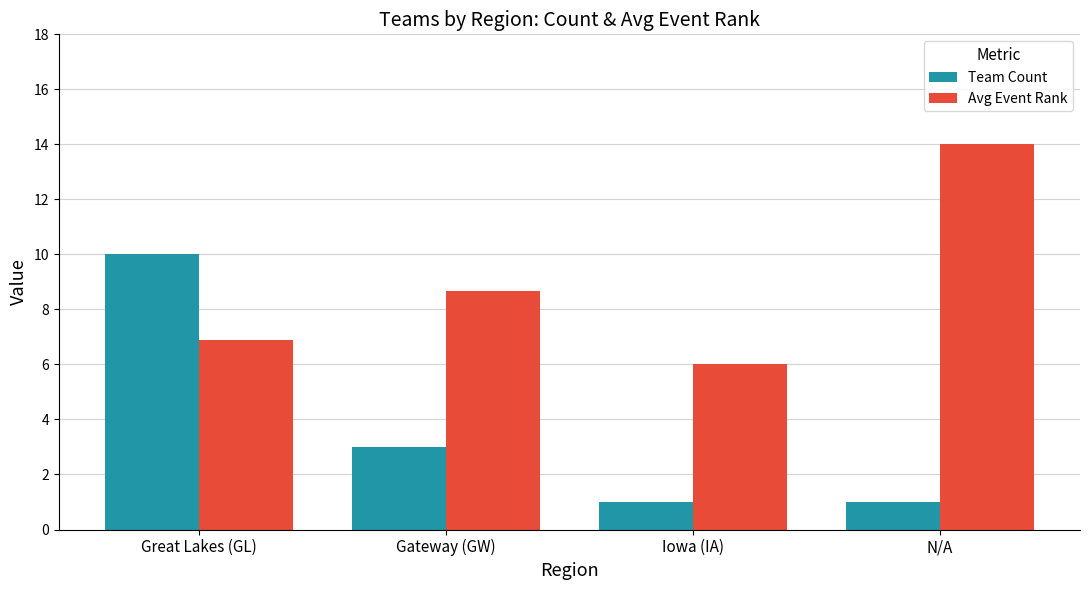

What is the difference between the maximum and minimum values in the Avg Event Rank series?

8.0